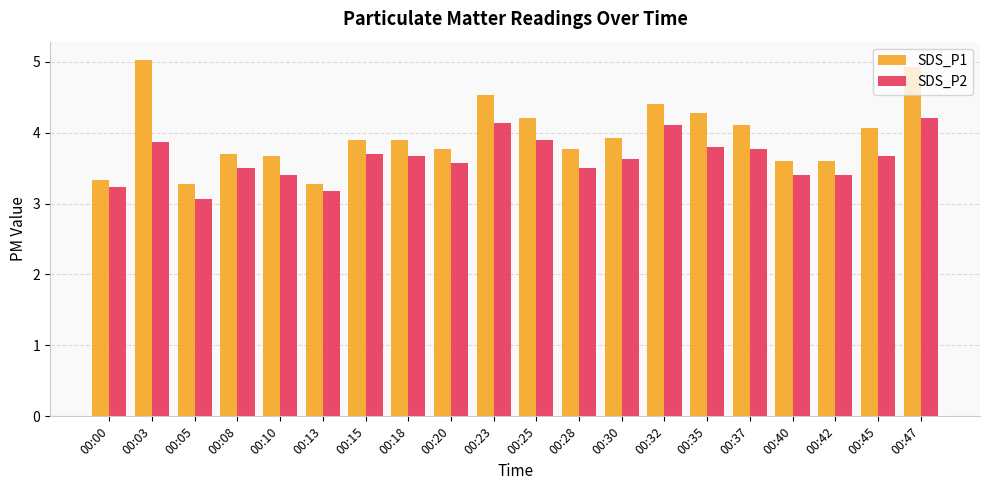

Rank the series by their maximum value, from highest to lowest.

SDS_P1, SDS_P2